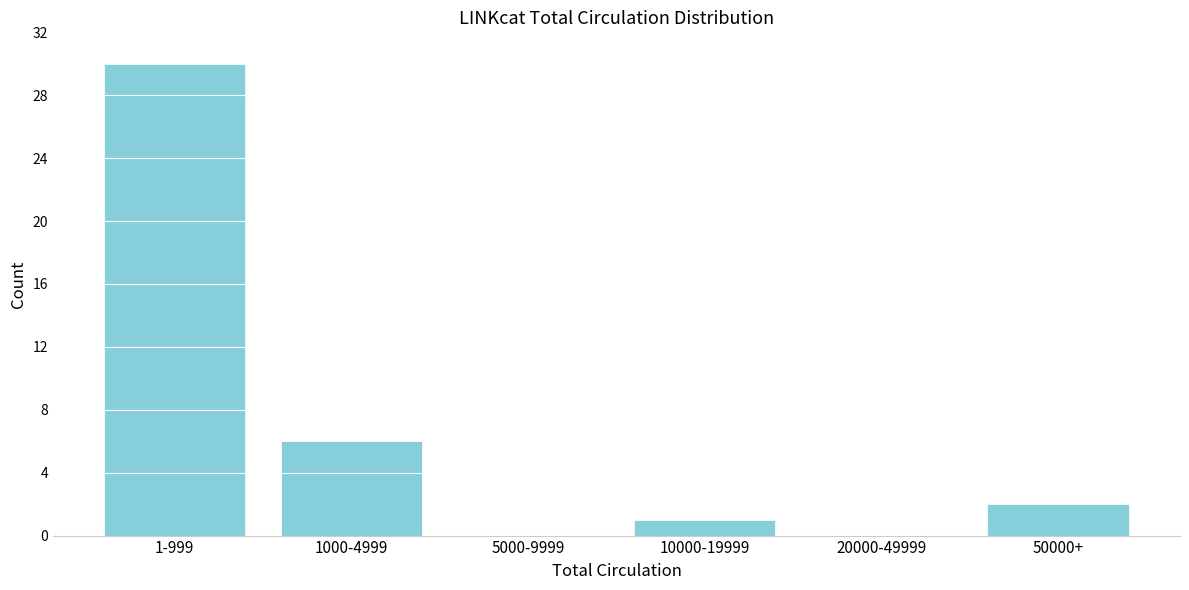

Reading left to right, what are all the values shown in this chart?

1-999=30	1000-4999=6	5000-9999=0	10000-19999=1	20000-49999=0	50000+=2